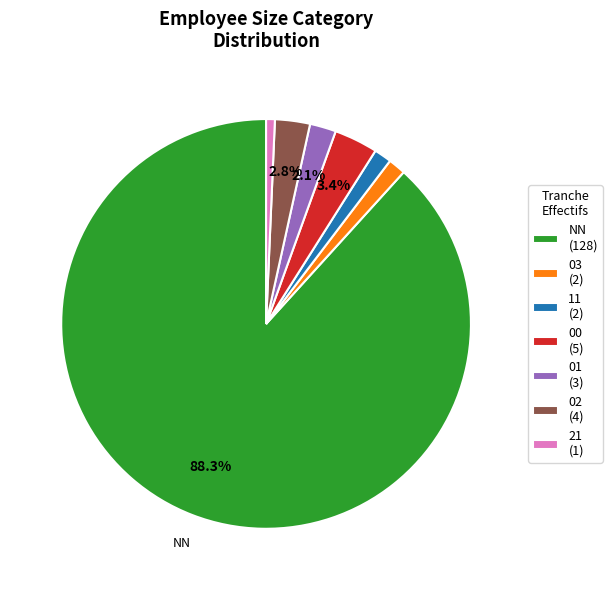

Does any single category account for the majority?

Yes